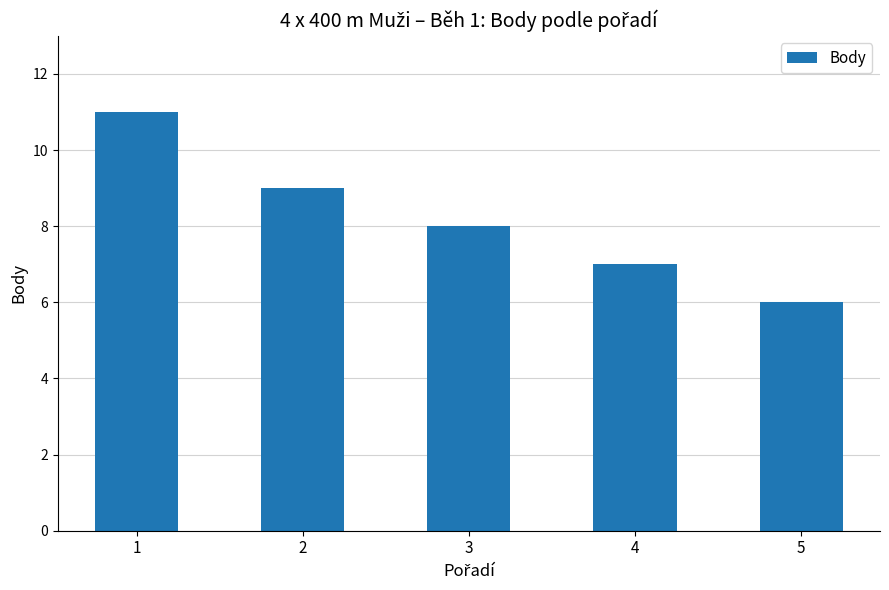

Rank the categories by value from lowest to highest.

5, 4, 3, 2, 1